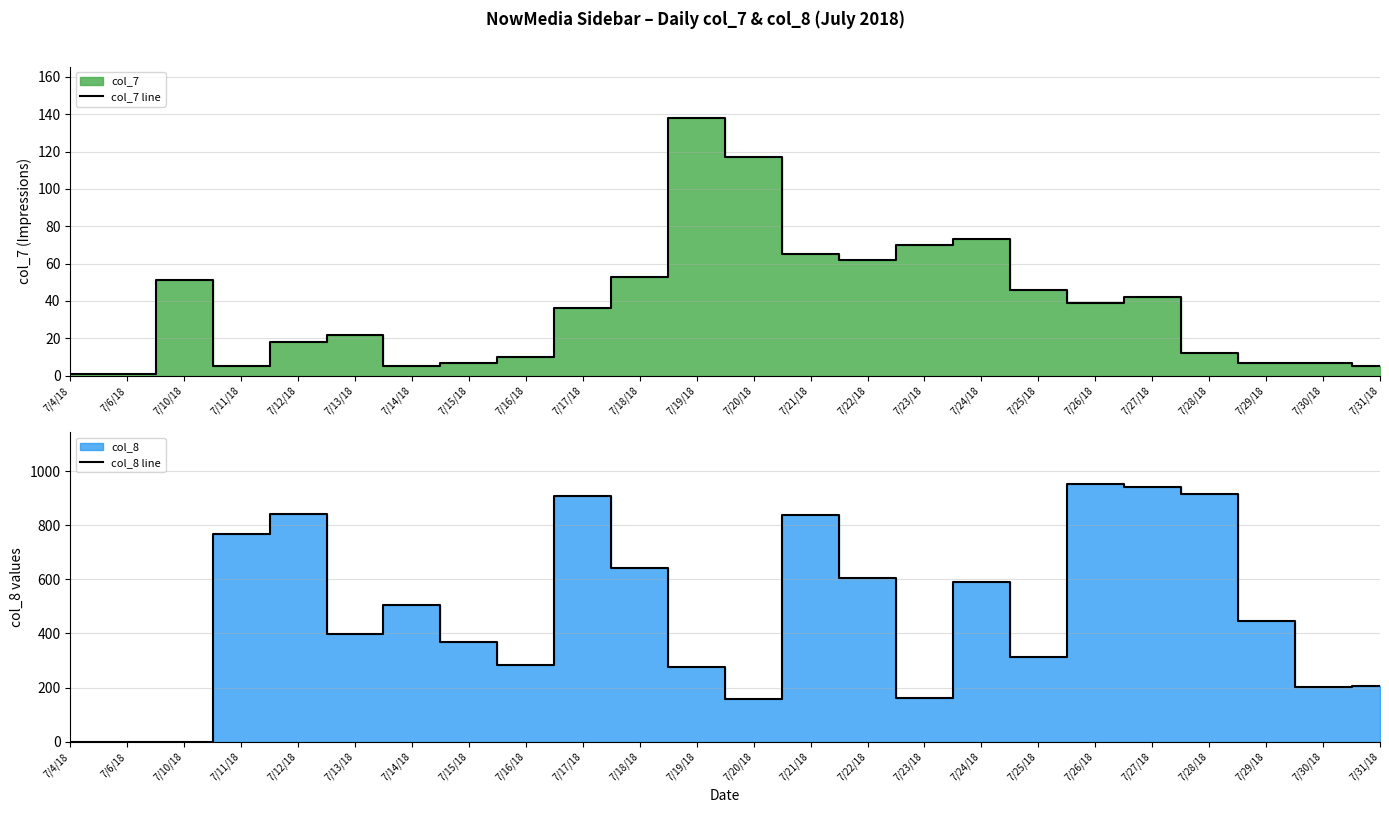

The value of col_7 line at 7/28/18 is 3. True or false?

False